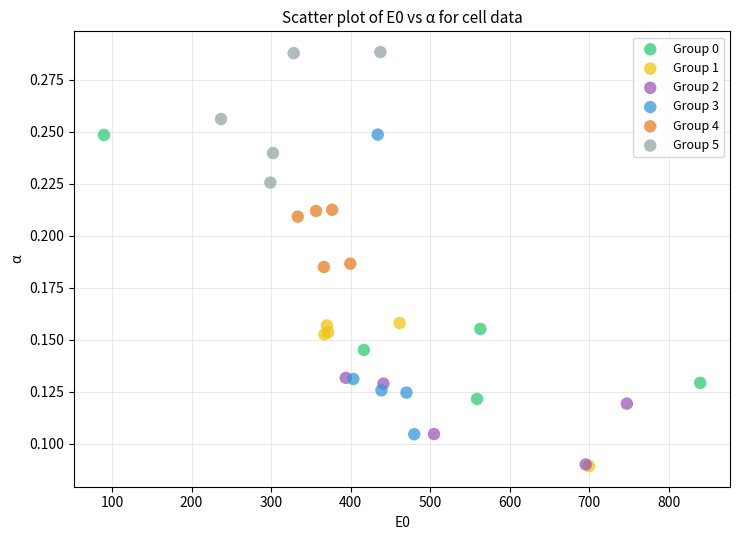

Which series has the largest Y range (max minus min)?

Group 3